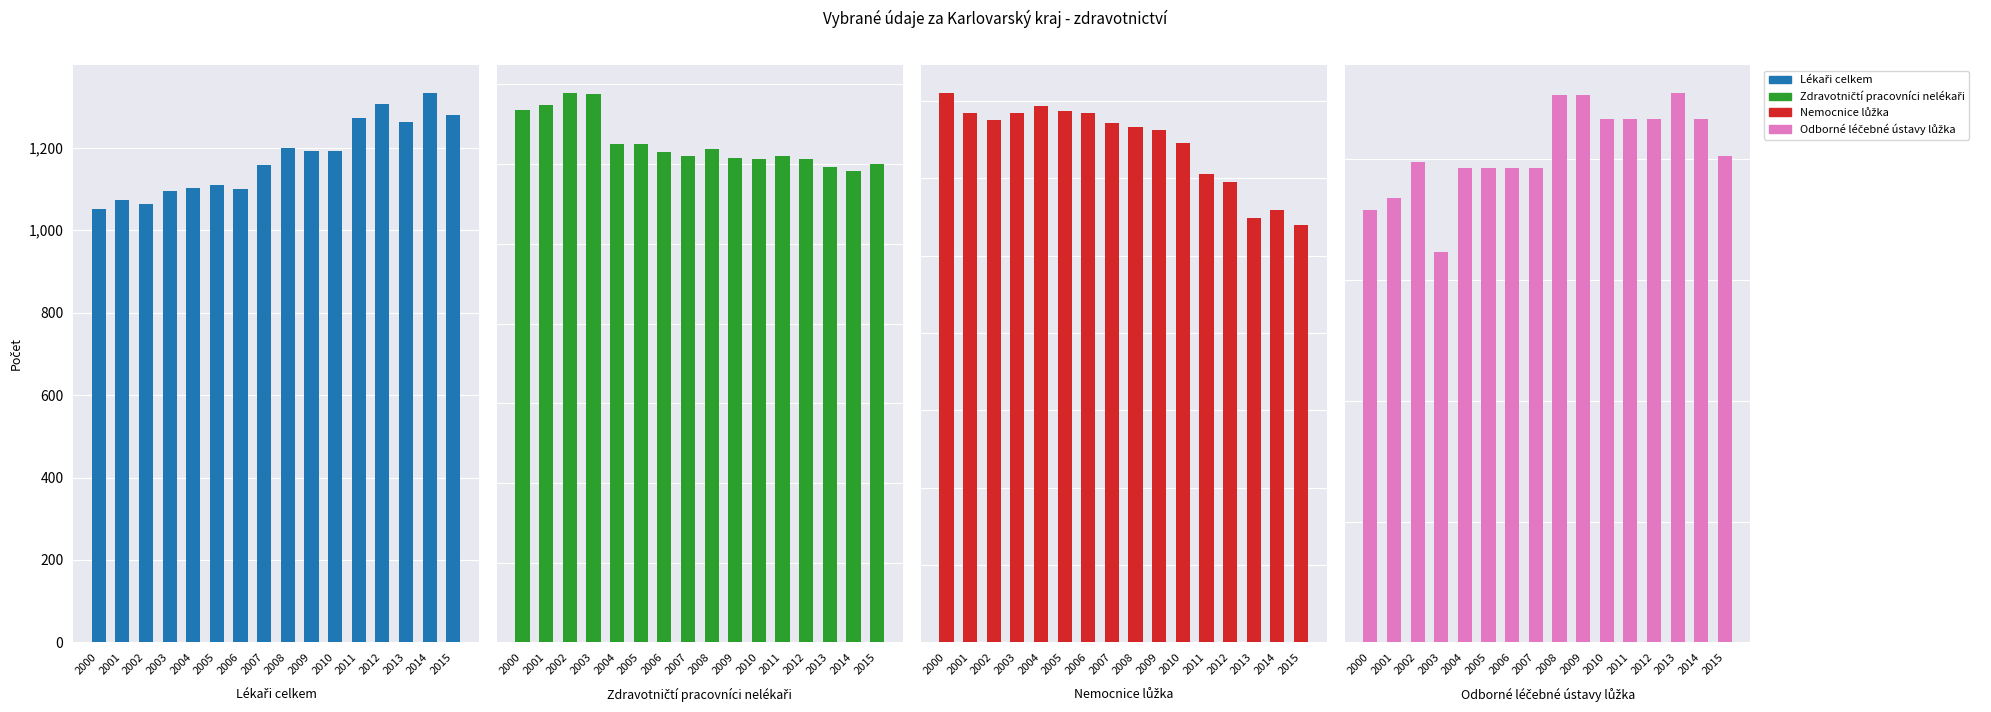

At which label does Lékaři celkem reach its minimum?

2000